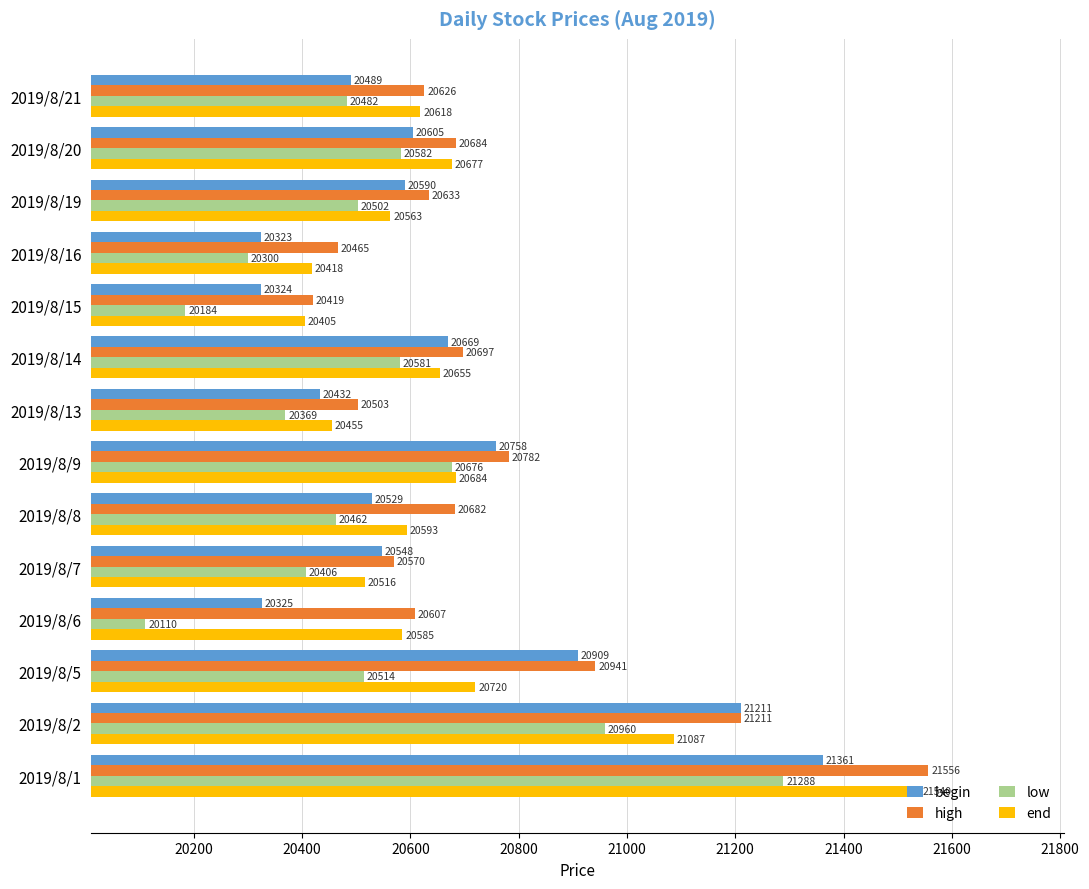

List the series in order of their peak value, lowest first.

low, begin, end, high